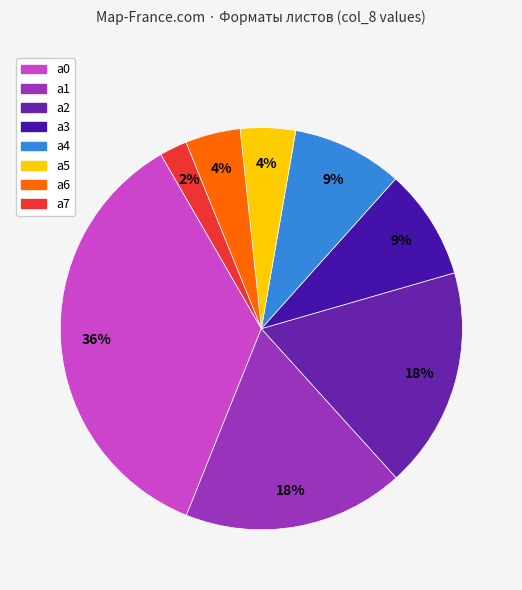

Count the number of slices in the pie.

8